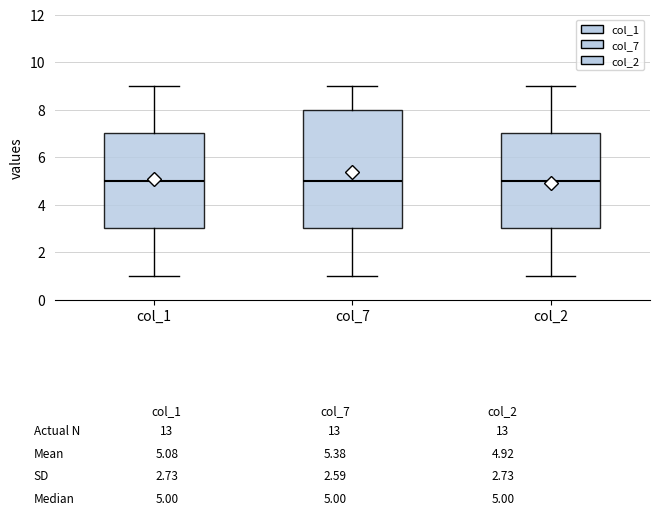

Comparing the boxes themselves (not the whiskers), which one is the tallest?

col_7